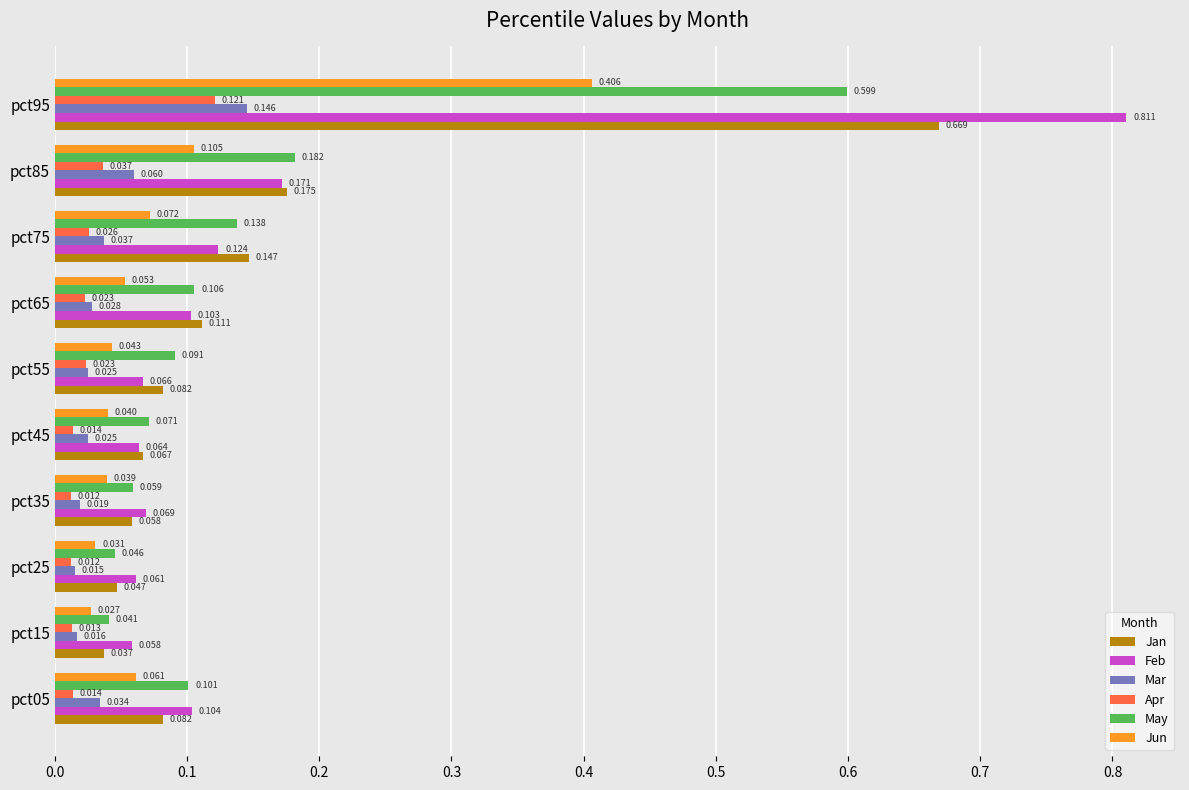

Rank the series at pct75 from highest to lowest value.

Jan, May, Feb, Jun, Mar, Apr